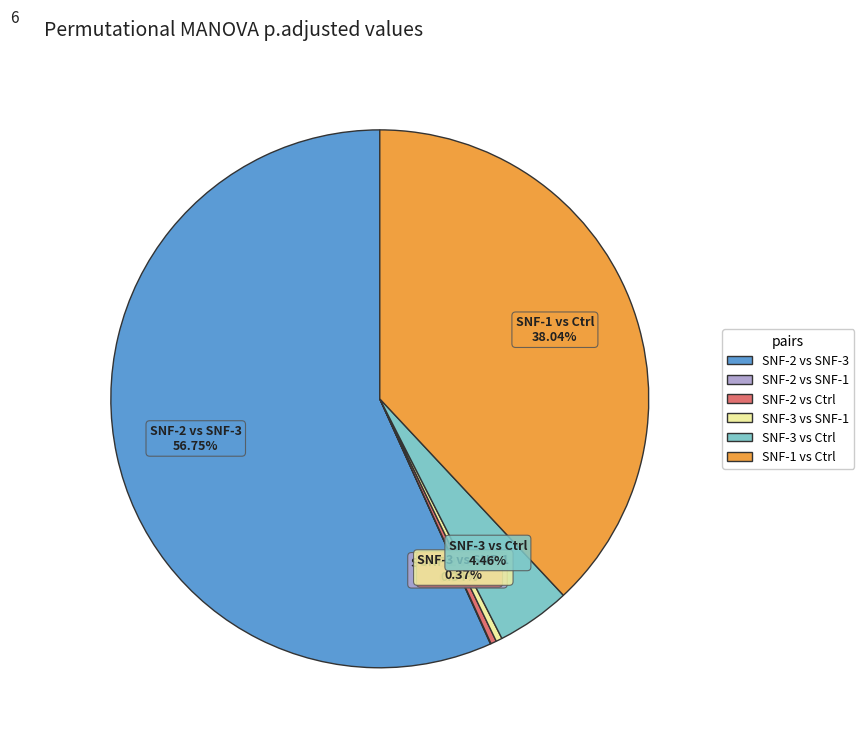

To the nearest percent, what is the difference between the largest and smallest slice percentages?

57%